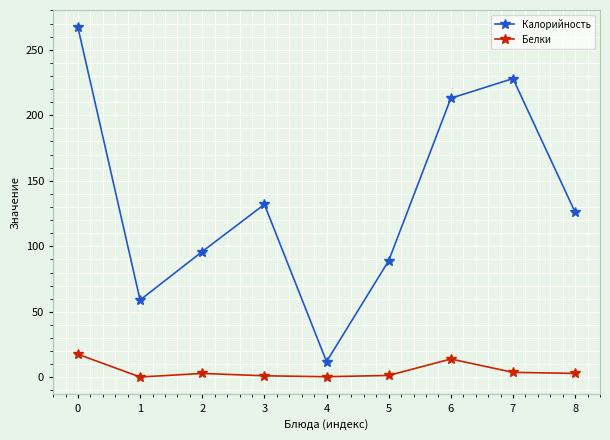

What is the sum of all Калорийность values?

1222.0